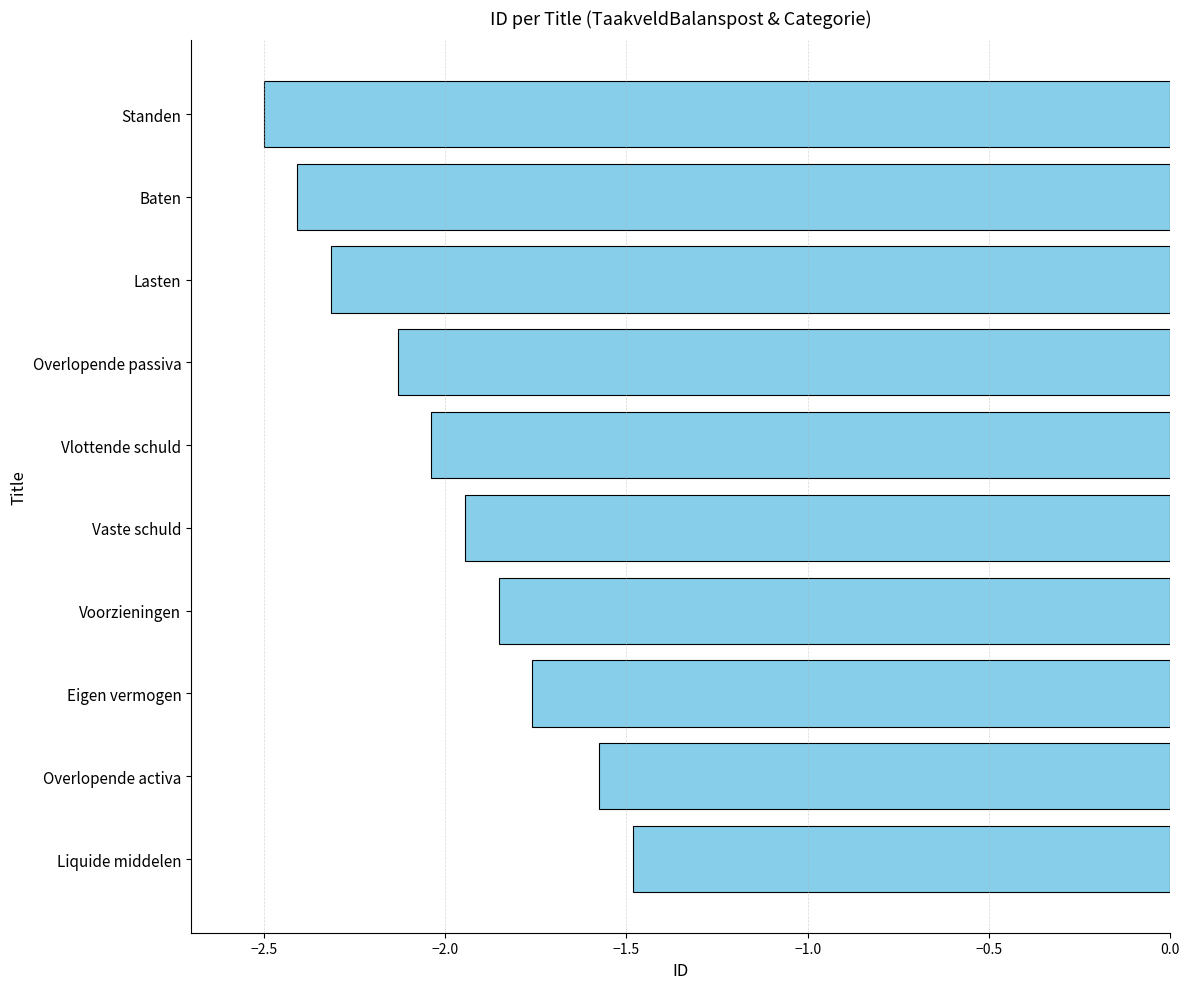

List the labels in order of value, smallest first.

Standen, Baten, Lasten, Overlopende passiva, Vlottende schuld, Vaste schuld, Voorzieningen, Eigen vermogen, Overlopende activa, Liquide middelen